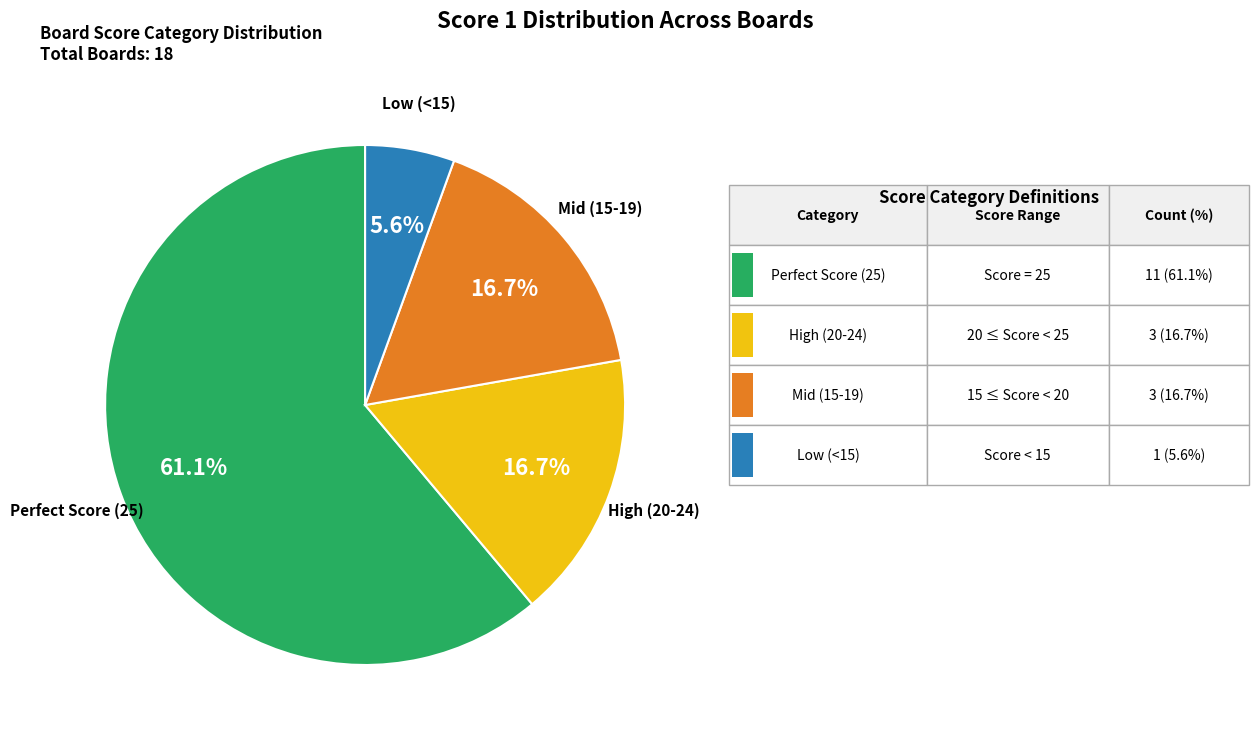

Is there a majority slice in this chart?

Yes